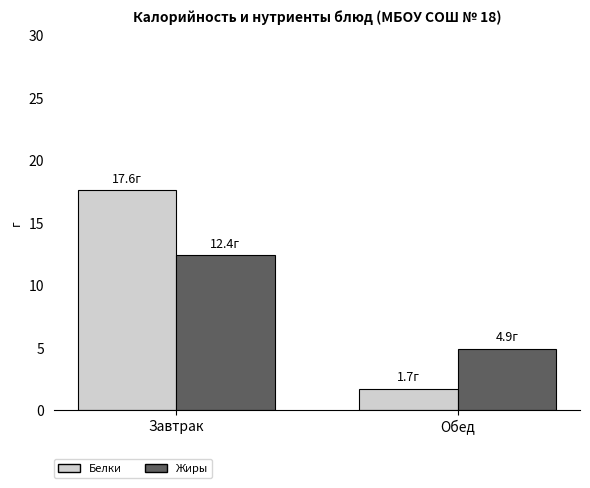

At which label does Белки first exceed 17?

Завтрак